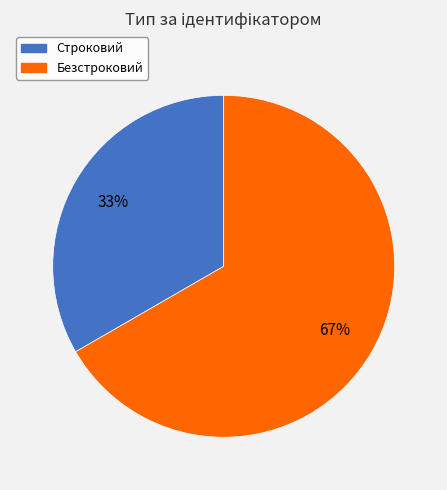

How many segments does this pie chart have?

2